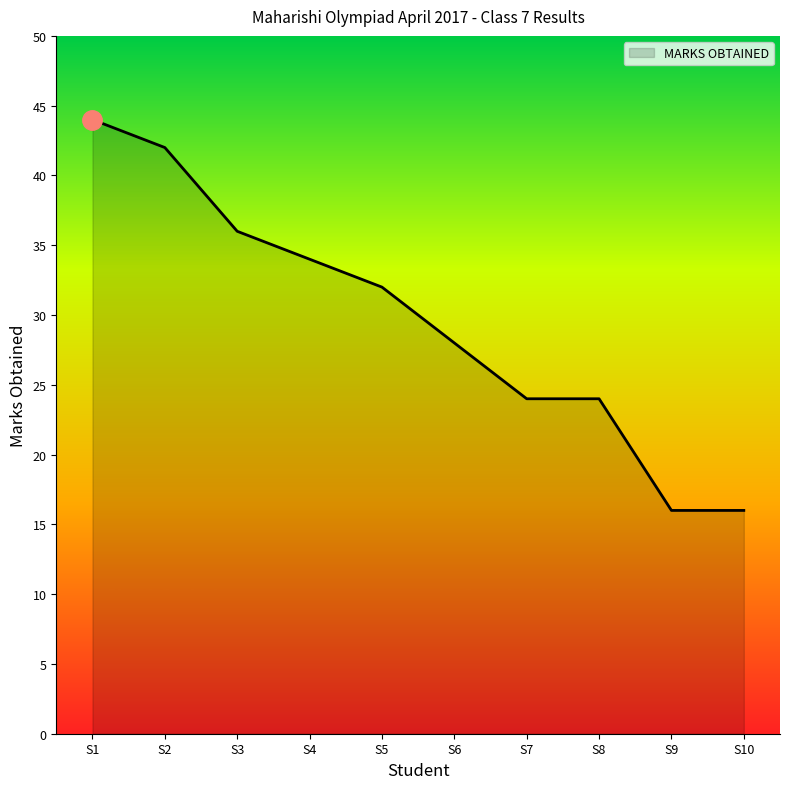

What is the difference between the maximum and minimum values?

28